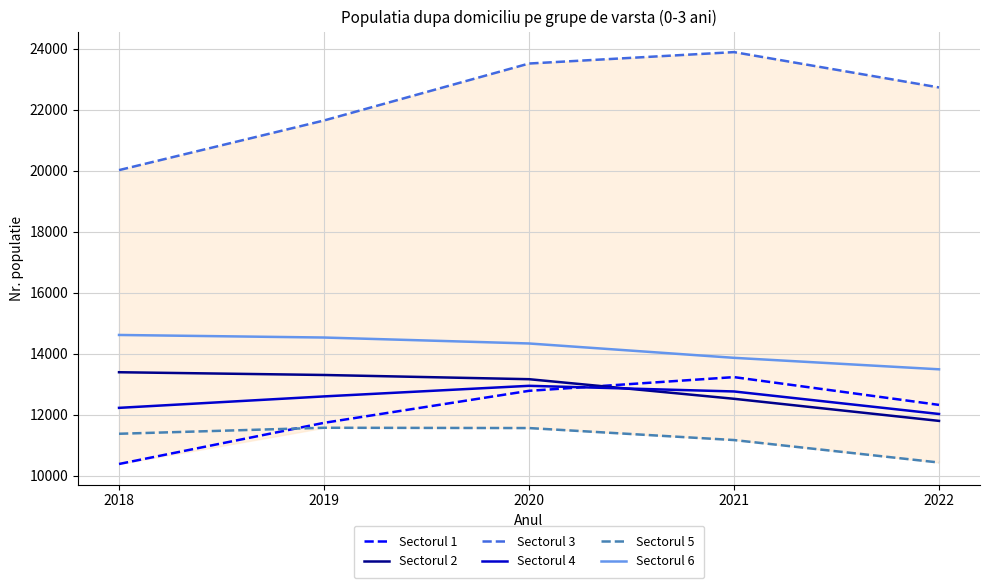

Which has a higher value, 2021 or 2022?

2021